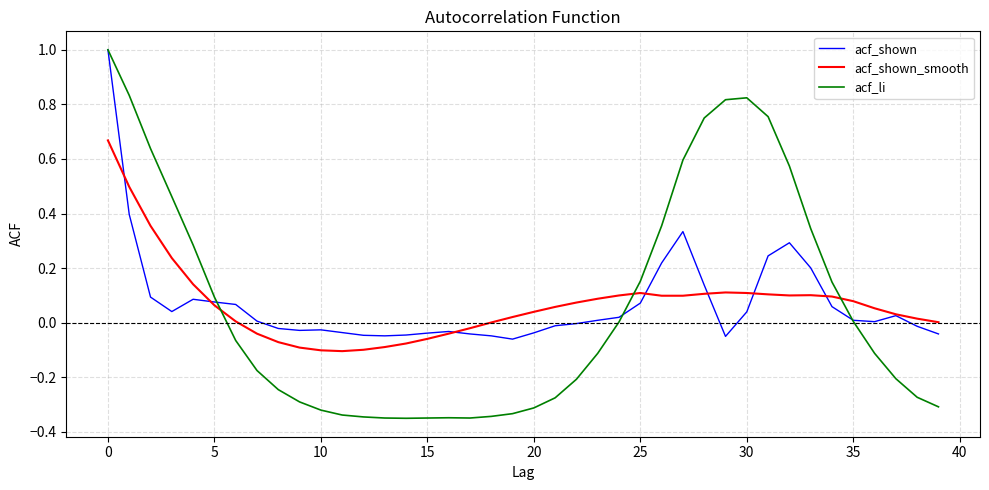

Which series has the widest spread of values?

acf_li